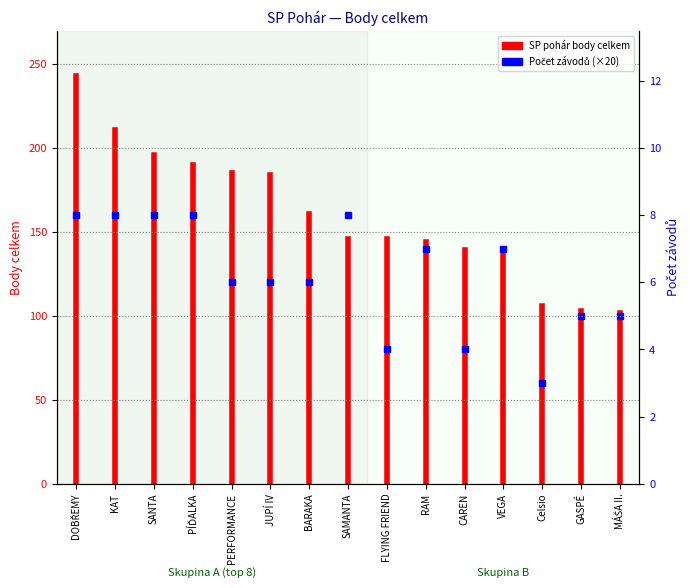

What is the maximum value shown in the chart?

243